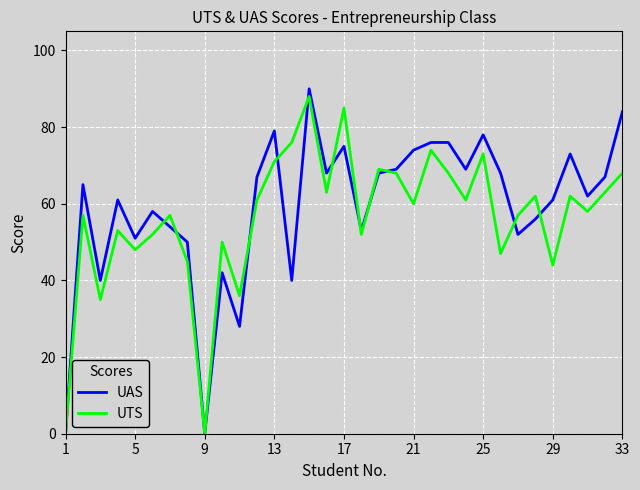

What is the maximum value for UAS?

90